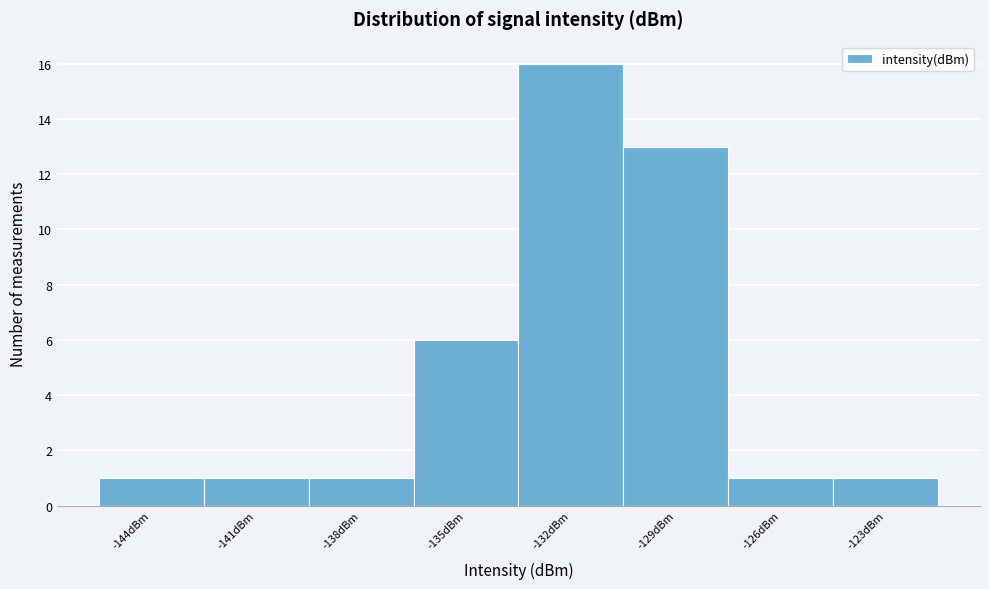

Reading left to right, transcribe all the data shown in this chart.

-144dBm=1	-141dBm=1	-138dBm=1	-135dBm=6	-132dBm=16	-129dBm=13	-126dBm=1	-123dBm=1